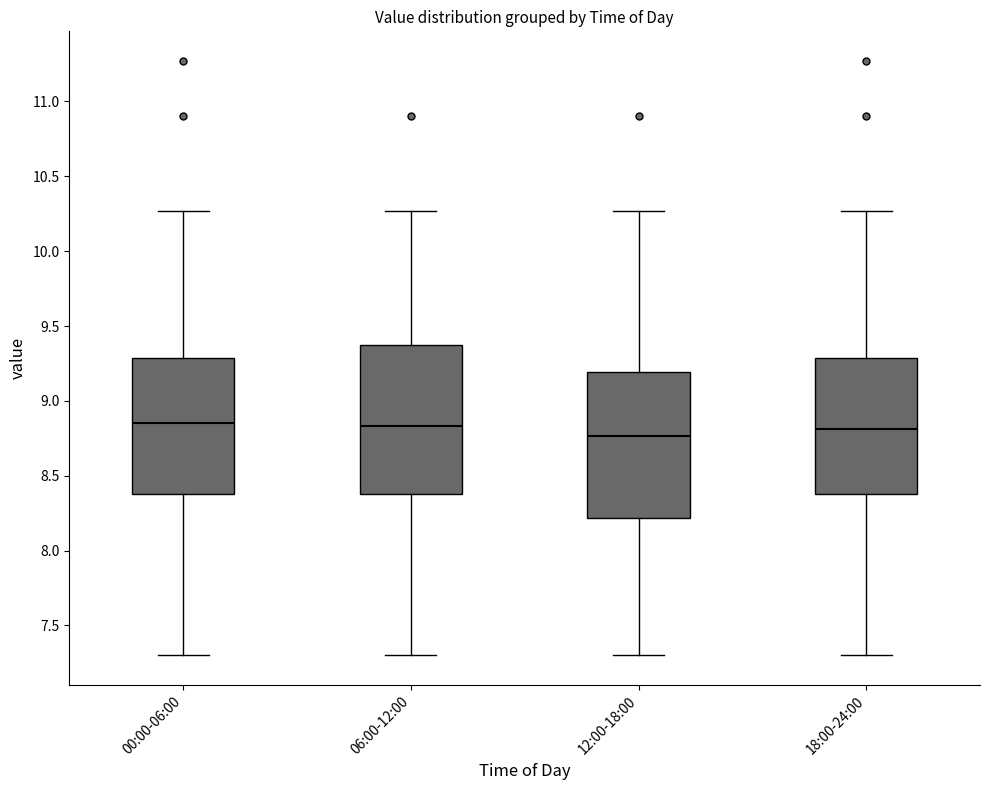

Reading left to right, transcribe this box plot: for each box, give where its median line is, the range the box spans, and where its two whiskers end, as read against the y-axis. The values are not printed on the chart, so give them approximately, as read against the axis.

00:00-06:00: median 8.85, box 8.40 to 9.30, whiskers 7.30 to 10.25
06:00-12:00: median 8.85, box 8.40 to 9.35, whiskers 7.30 to 10.25
12:00-18:00: median 8.75, box 8.20 to 9.20, whiskers 7.30 to 10.25
18:00-24:00: median 8.80, box 8.40 to 9.30, whiskers 7.30 to 10.25